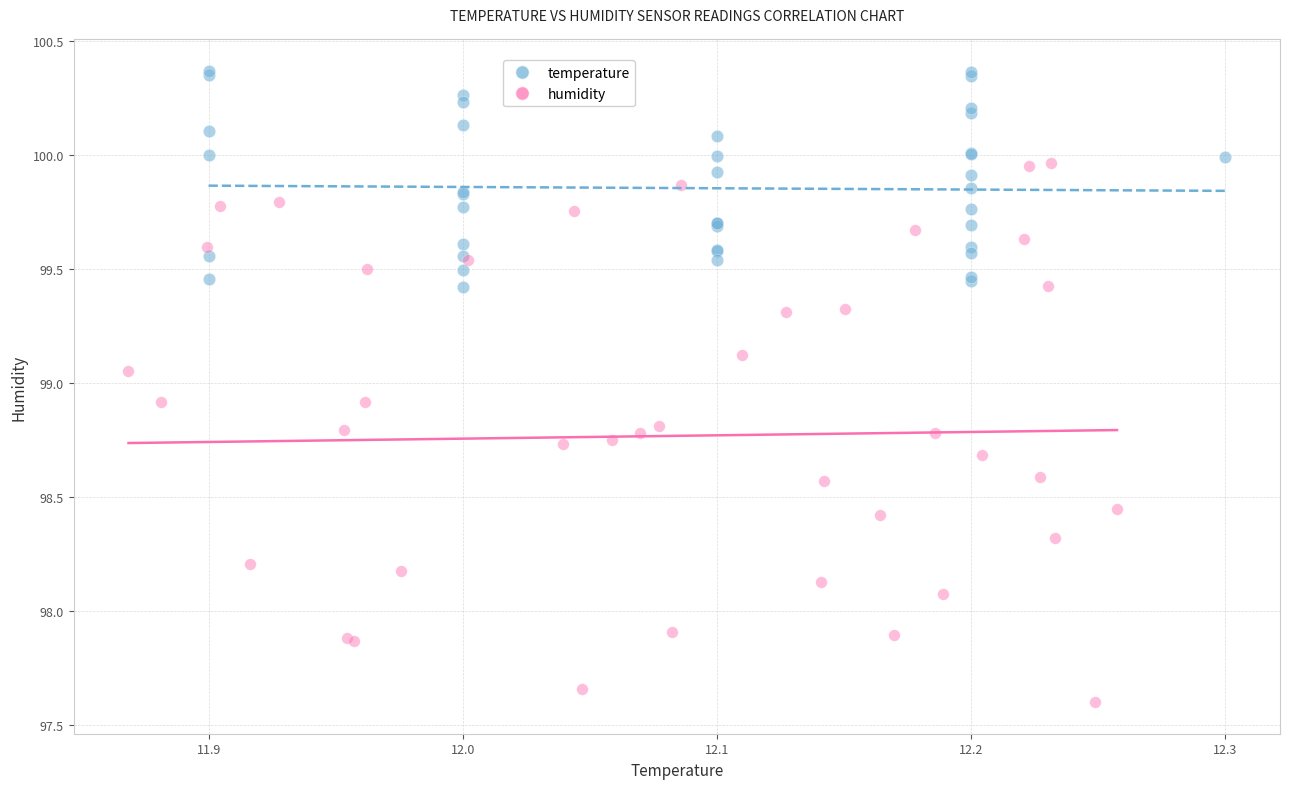

What are all the series names shown in the legend?

temperature, humidity